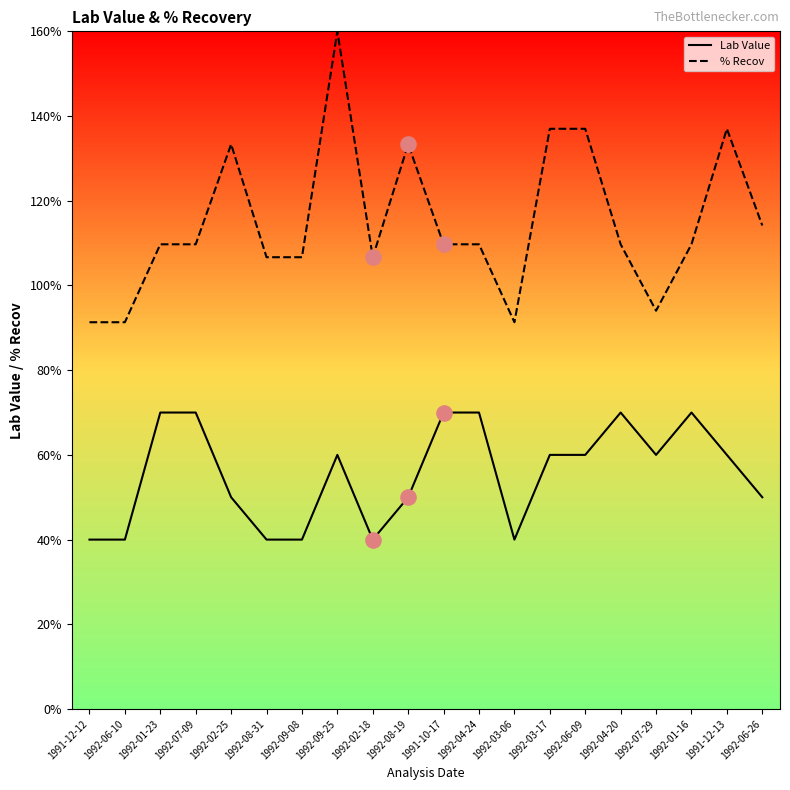

At how many categories does at least one series exceed 149?

1